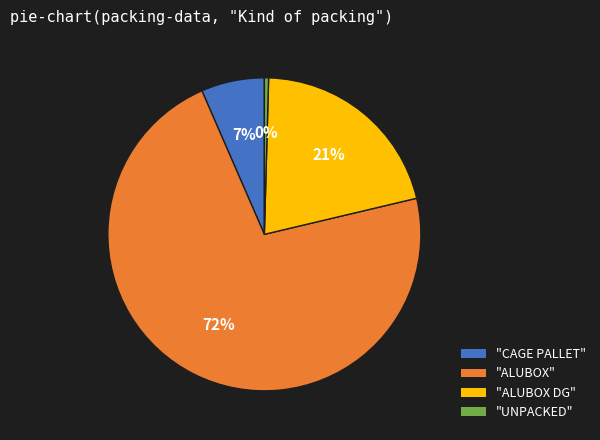

Is there a majority slice in this chart?

Yes